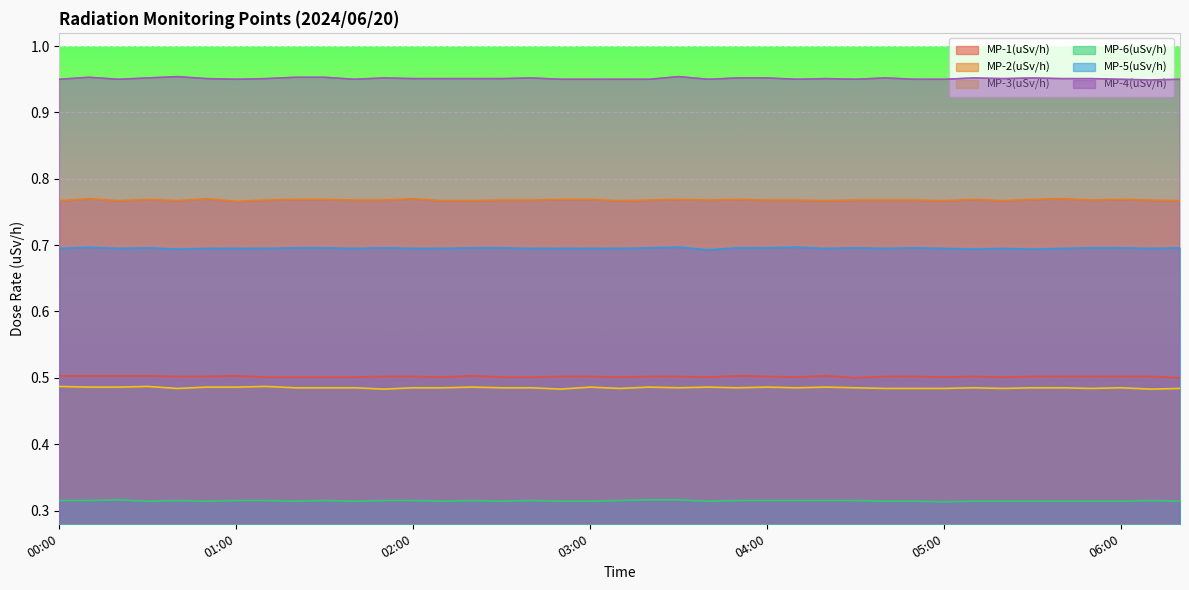

What is the spread (max minus min) of values at 06:10?

0.6